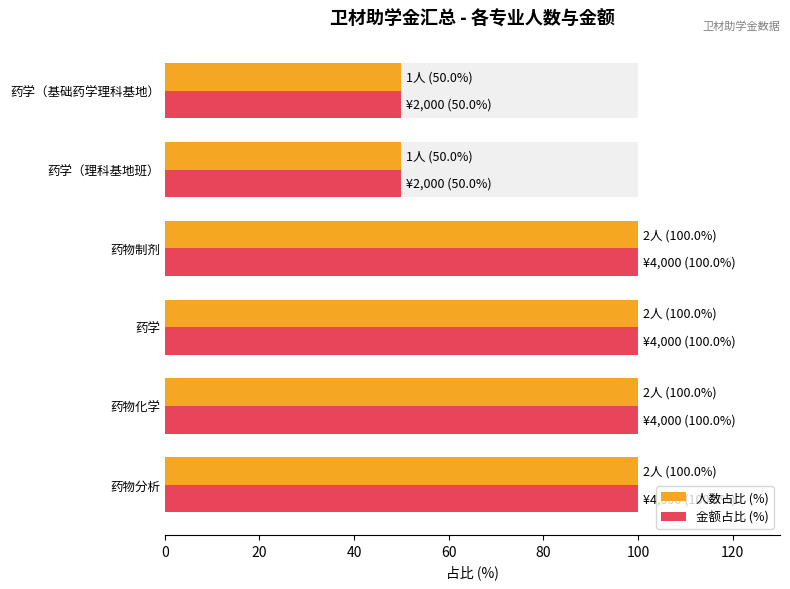

Read the 人数占比 (%) value at 60, to the nearest 10.

100